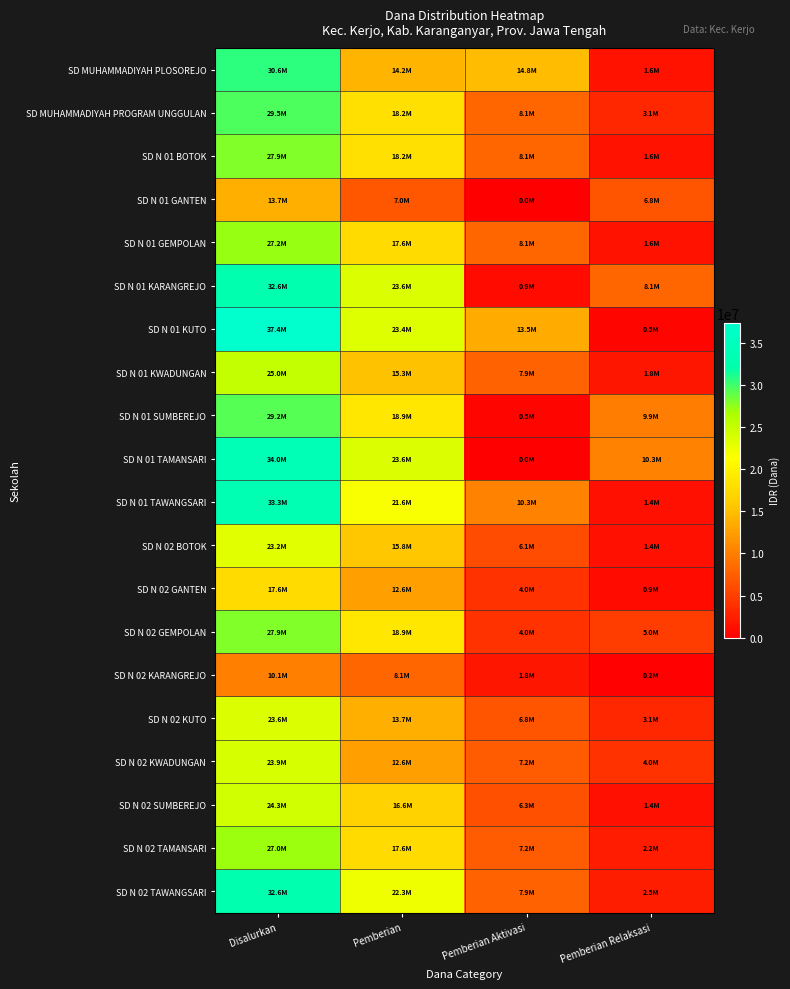

List the series in order of their peak value, lowest first.

SD N 02 KARANGREJO, SD N 01 GANTEN, SD N 02 GANTEN, SD N 02 BOTOK, SD N 02 KUTO, SD N 02 KWADUNGAN, SD N 02 SUMBEREJO, SD N 01 KWADUNGAN, SD N 02 TAMANSARI, SD N 01 GEMPOLAN, SD N 01 BOTOK, SD N 02 GEMPOLAN, SD N 01 SUMBEREJO, SD MUHAMMADIYAH PROGRAM UNGGULAN, SD MUHAMMADIYAH PLOSOREJO, SD N 01 KARANGREJO, SD N 02 TAWANGSARI, SD N 01 TAWANGSARI, SD N 01 TAMANSARI, SD N 01 KUTO